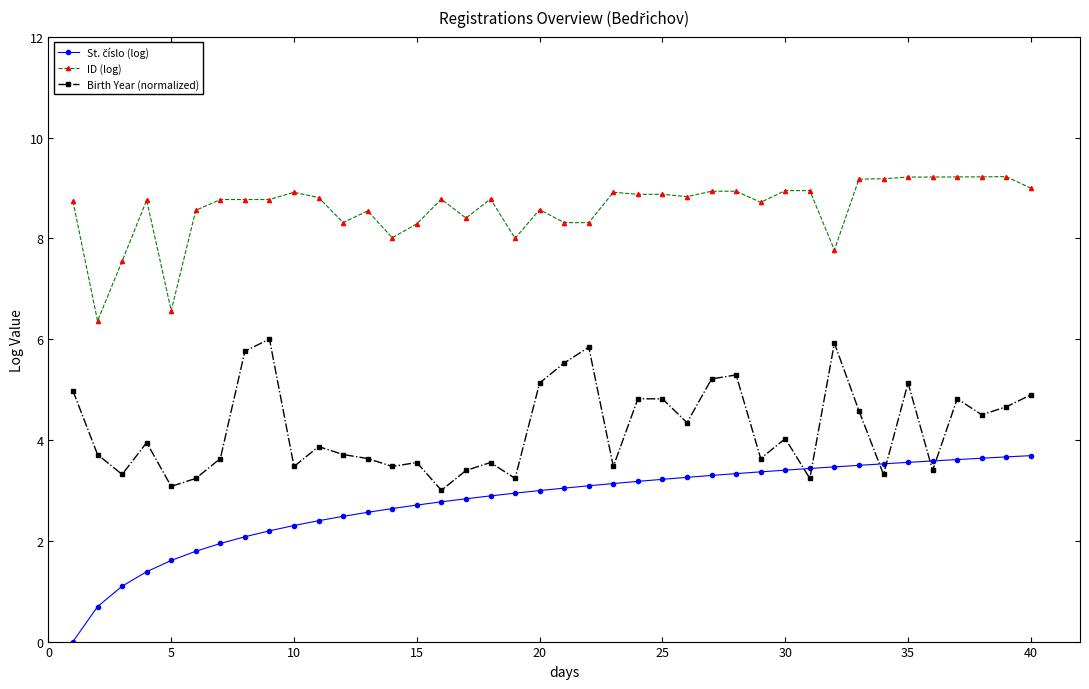

Which series has the largest total across all categories?

ID (log)